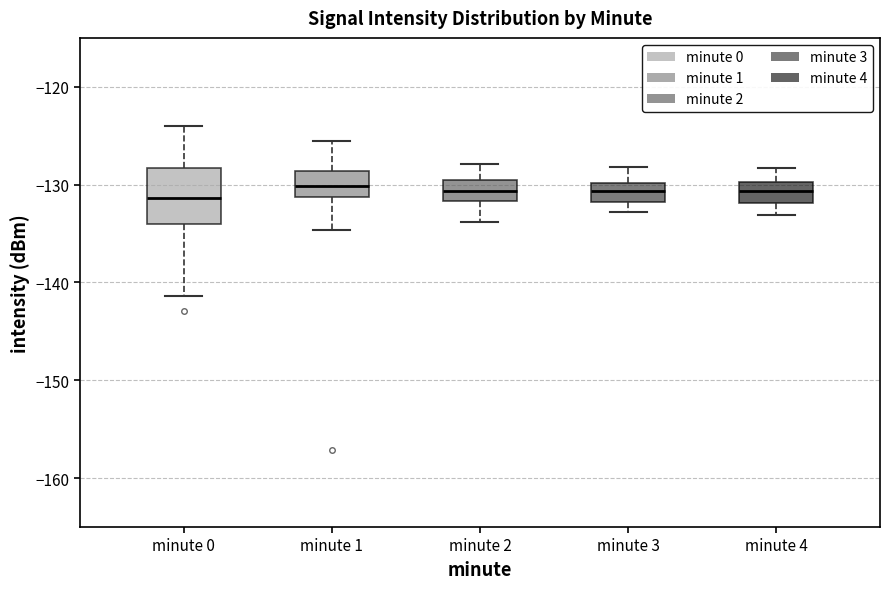

Where does the upper whisker of the box for minute 3 end on the y-axis? The values are not printed on the chart, so give them approximately, as read against the axis.

-128